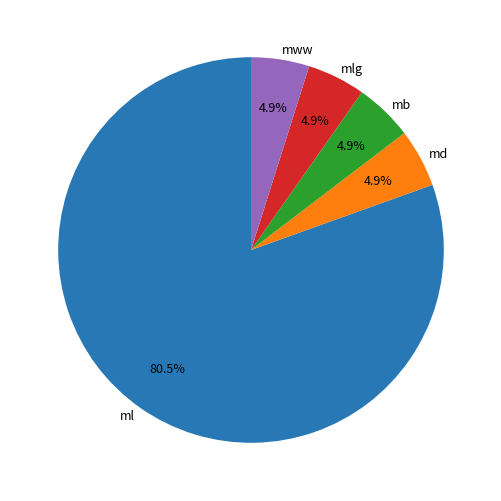

Which has a higher value, ml or md?

ml